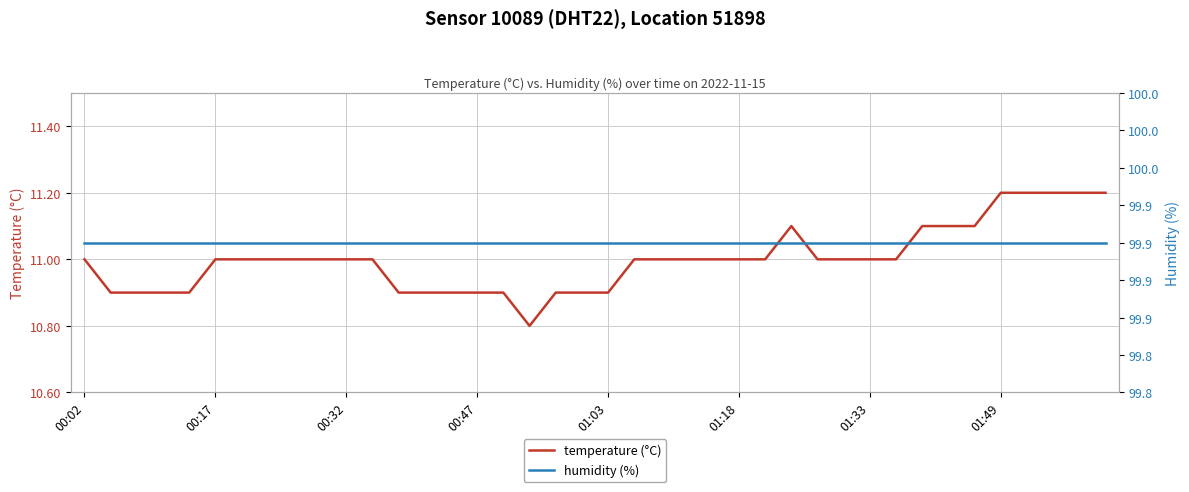

How many interior local peaks does the temperature (°C) series have?

1